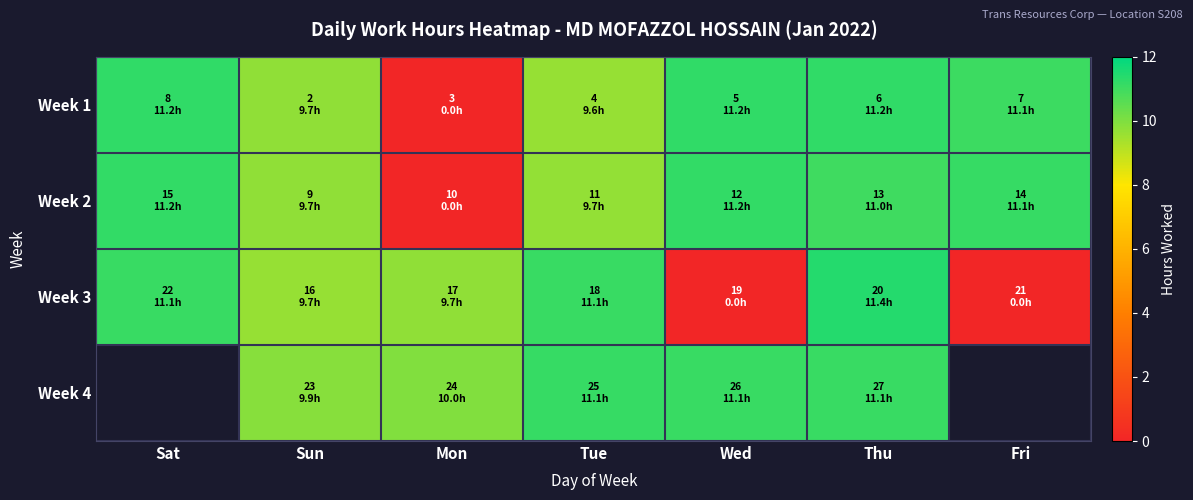

Which category has the lowest value in the Week 3 series?

Wed